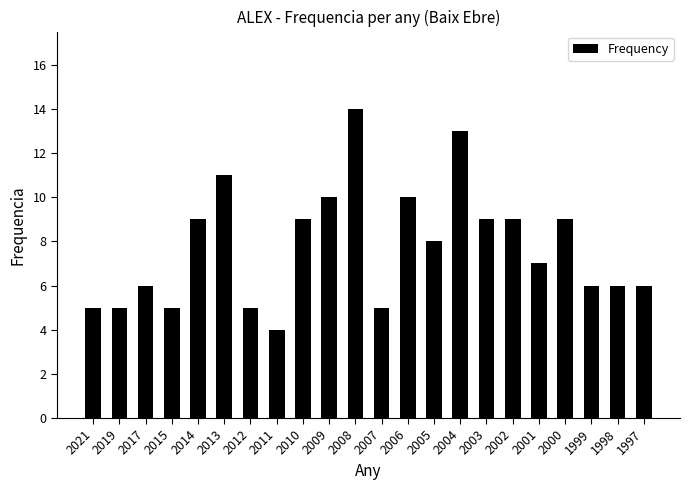

What is the change in value from 2007 to 2004?

+8